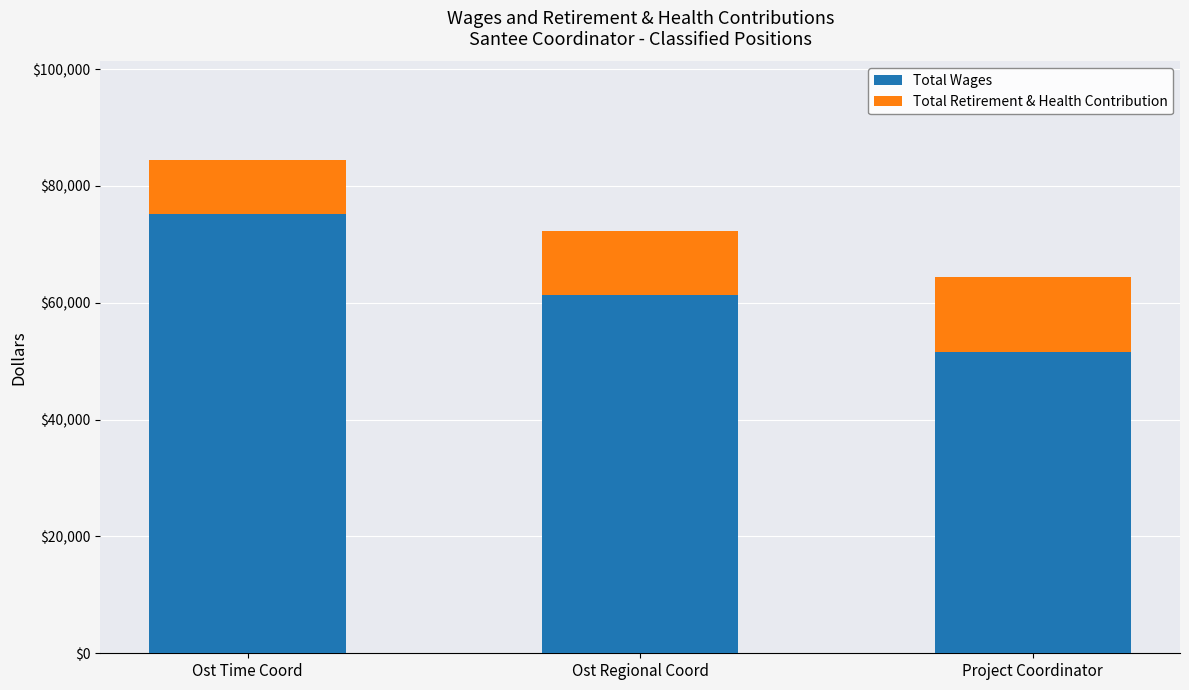

Does the chart contain stacked bars?

Yes